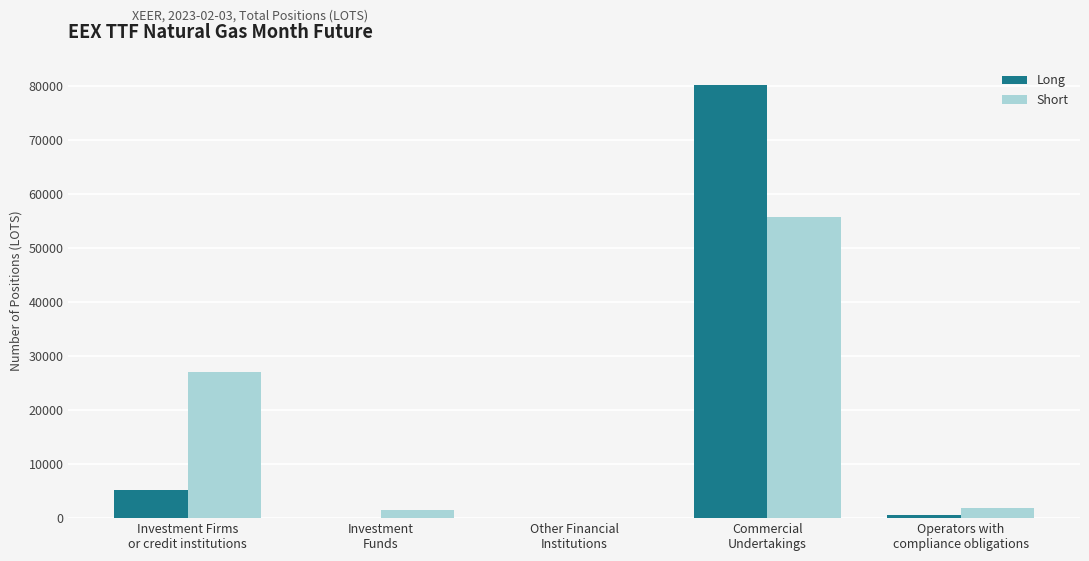

Are the bars horizontal?

No